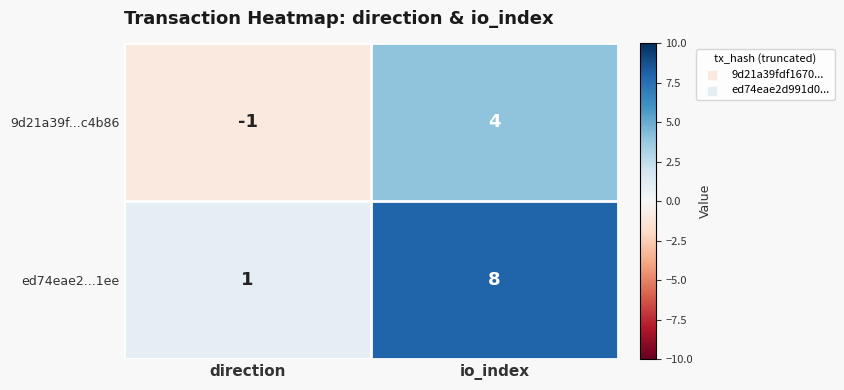

What is the difference between the maximum and minimum values in the ed74eae2...1ee series?

7